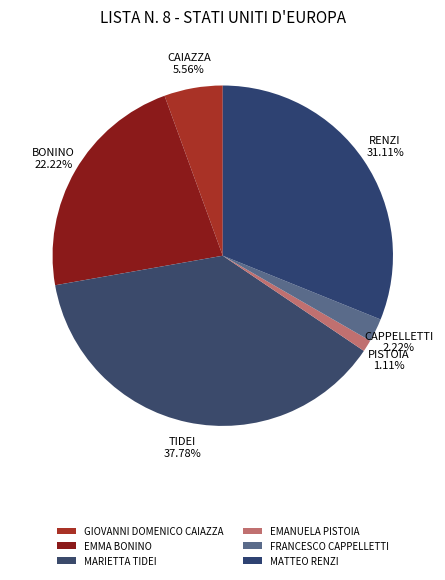

Count the number of slices in the pie.

6